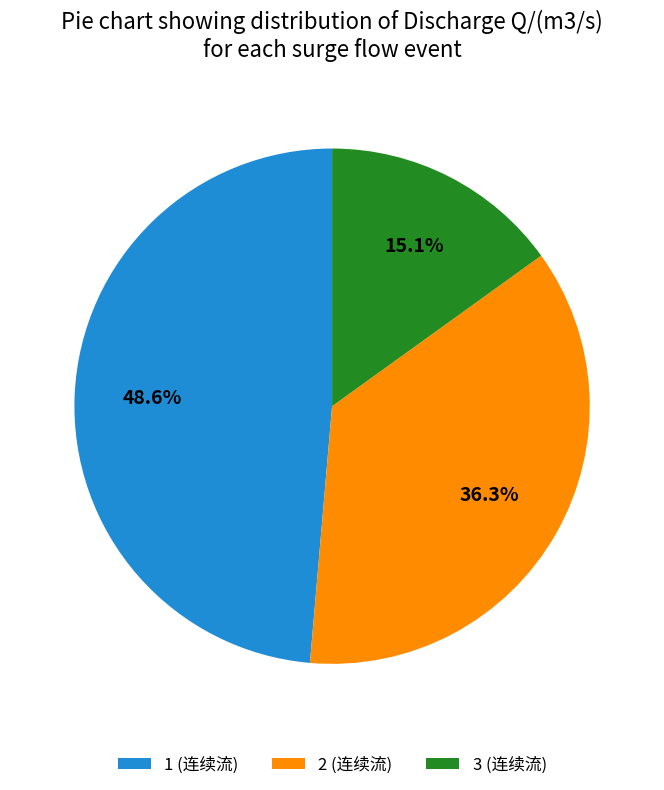

Which category has the biggest portion of the pie?

1 (连续流)